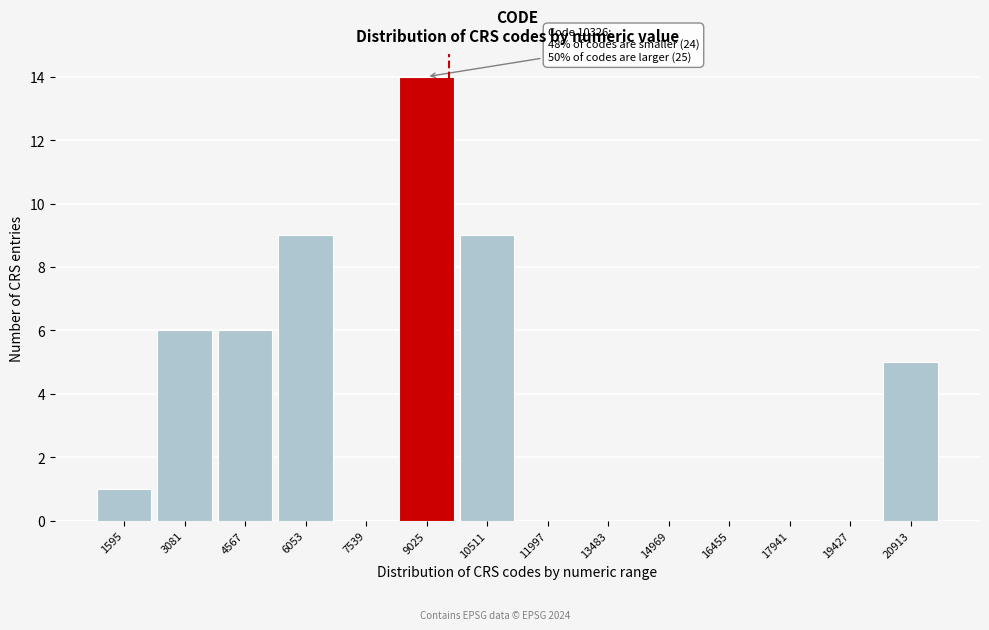

Reading left to right, transcribe all the data shown in this chart.

1595=1	3081=6	4567=6	6053=9	7539=0	9025=14	10511=9	11997=0	13483=0	14969=0	16455=0	17941=0	19427=0	20913=5